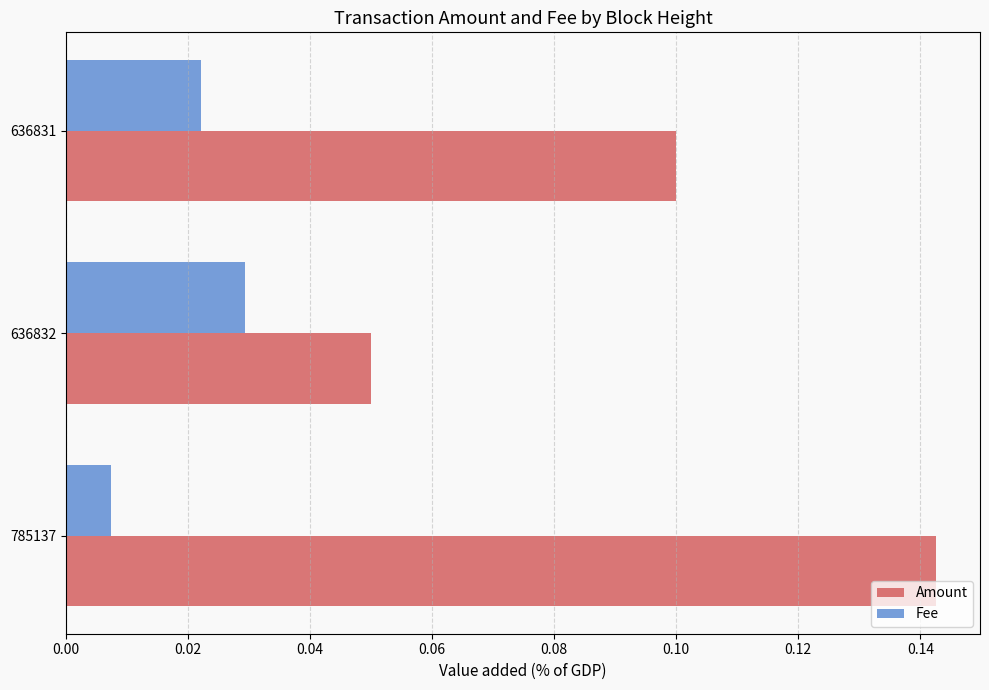

The value of Amount at 636831 is 0.1. True or false?

True